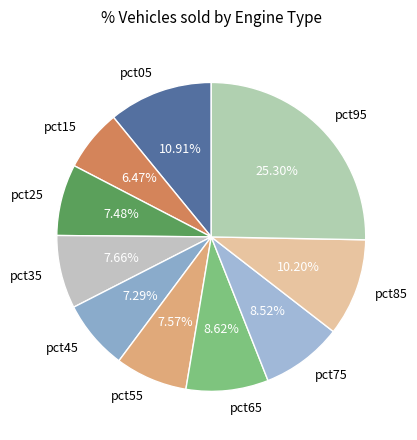

Between pct75 and pct35, which is larger?

pct75